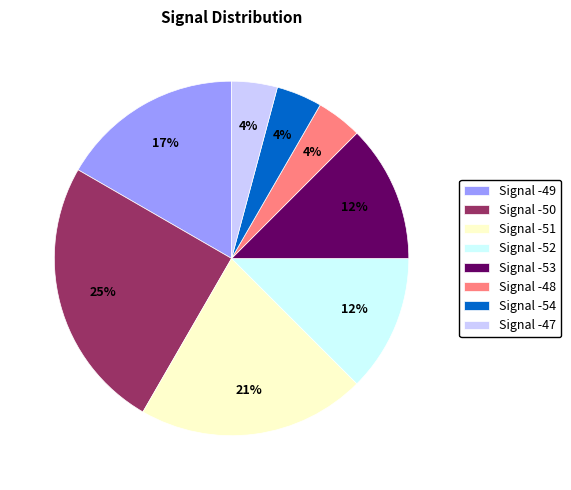

True or false: Signal -49 accounts for 17% of the total.

True